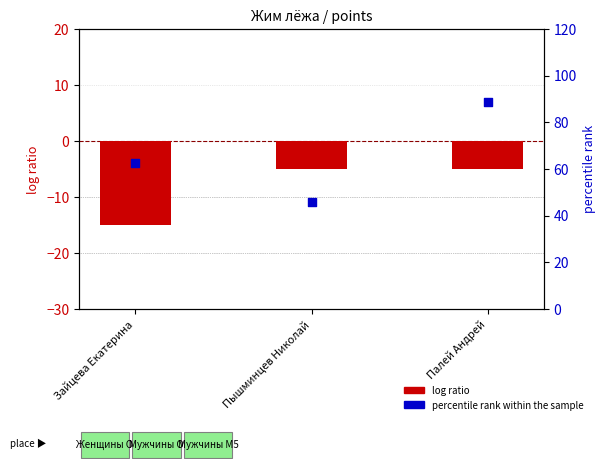

Is the value of log ratio at Зайцева Екатерина greater than the value of percentile rank within the sample at Пышминцев Николай?

No